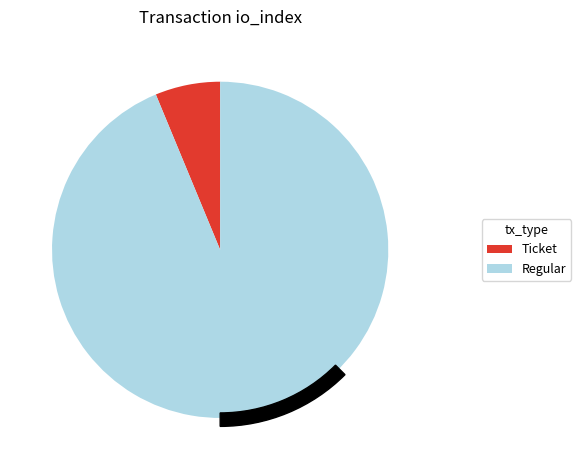

Count the number of slices in the pie.

2